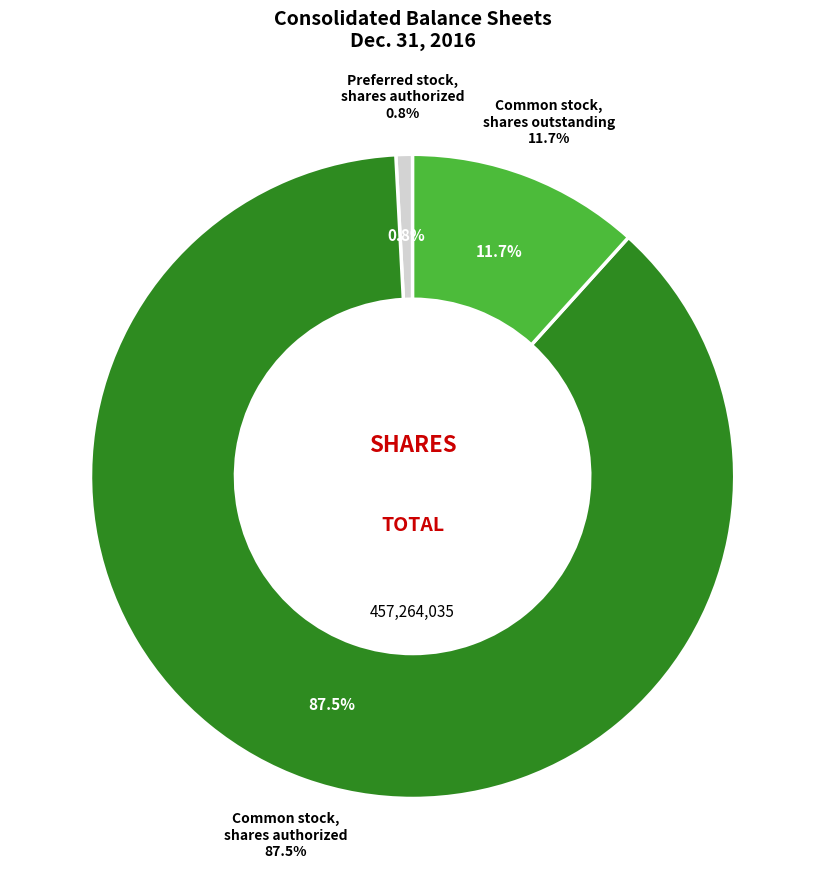

Which category accounts for the majority?

Common stock, shares authorized